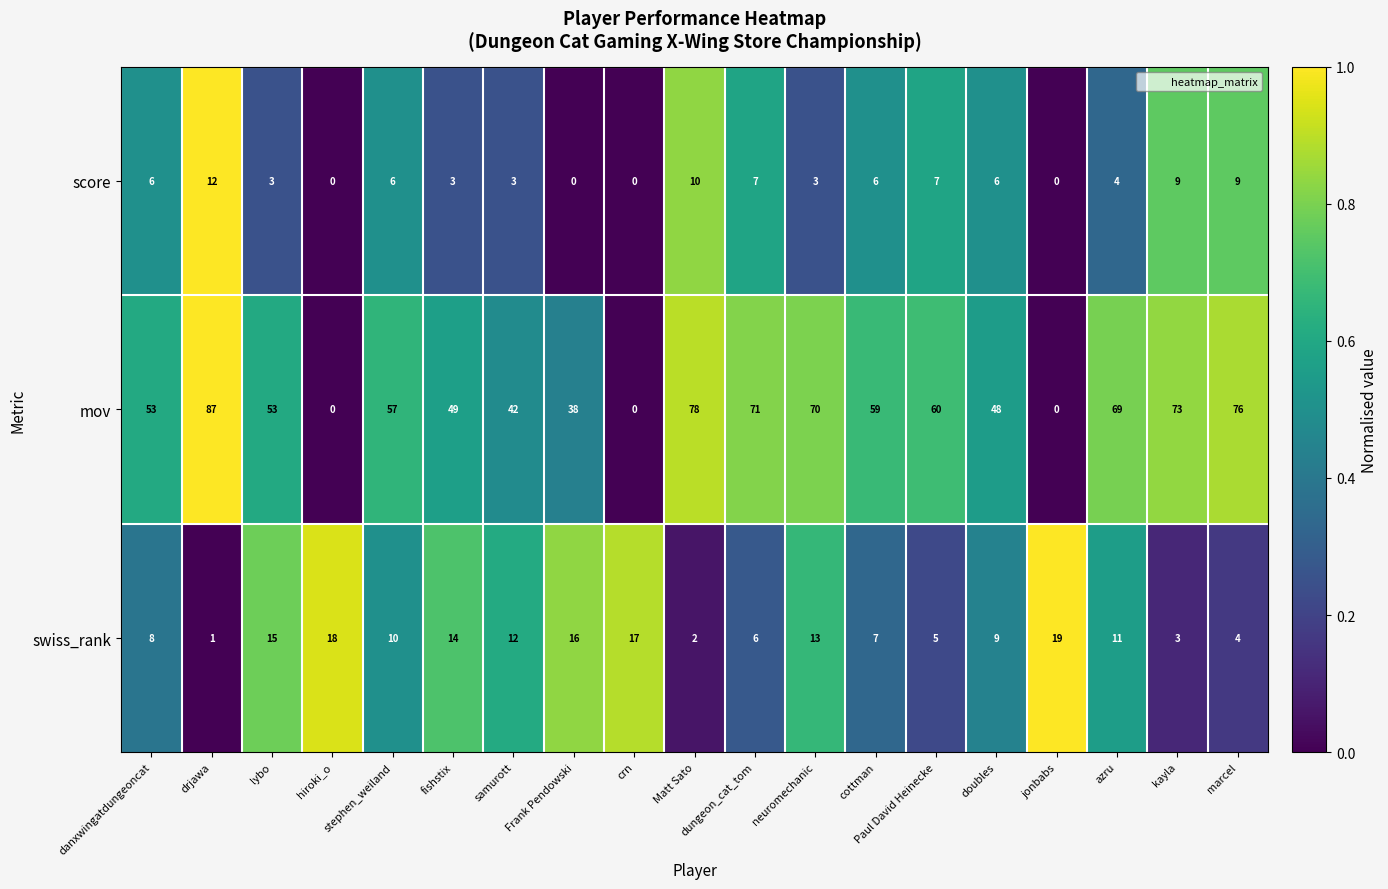

What is the spread (max minus min) of values at doubles?

42